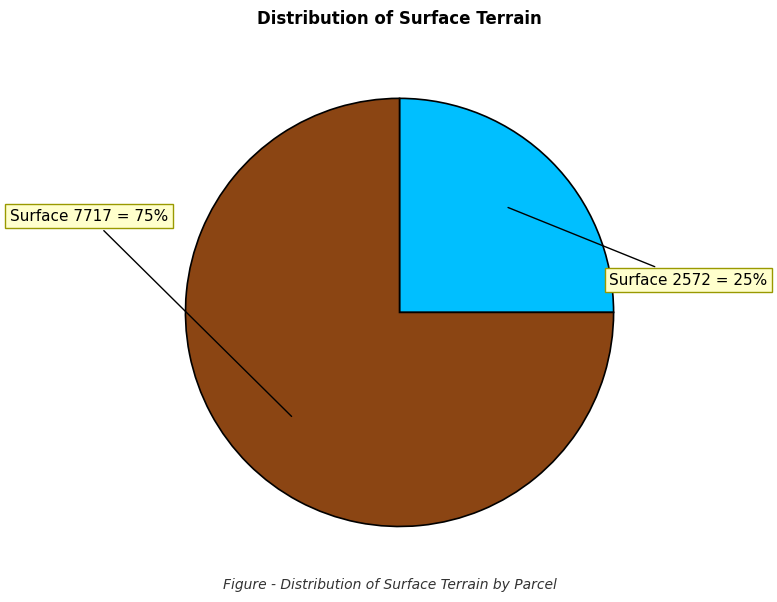

To the nearest percent, what is the average slice percentage?

50%